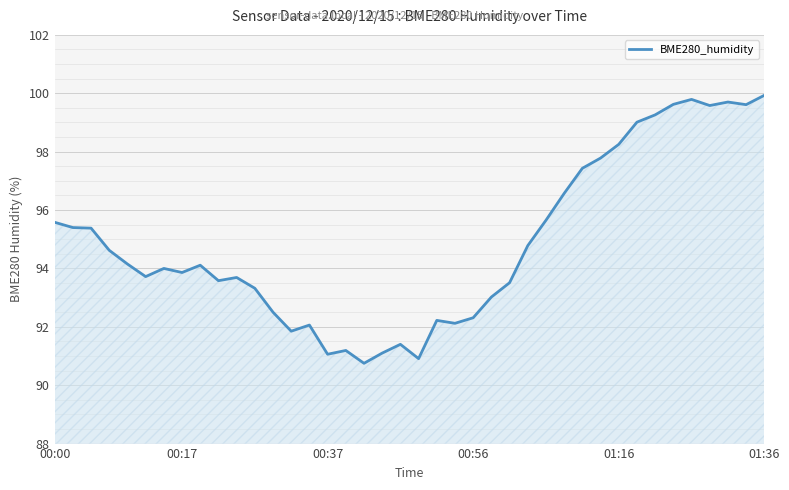

What is the sum of all values?

3794.4